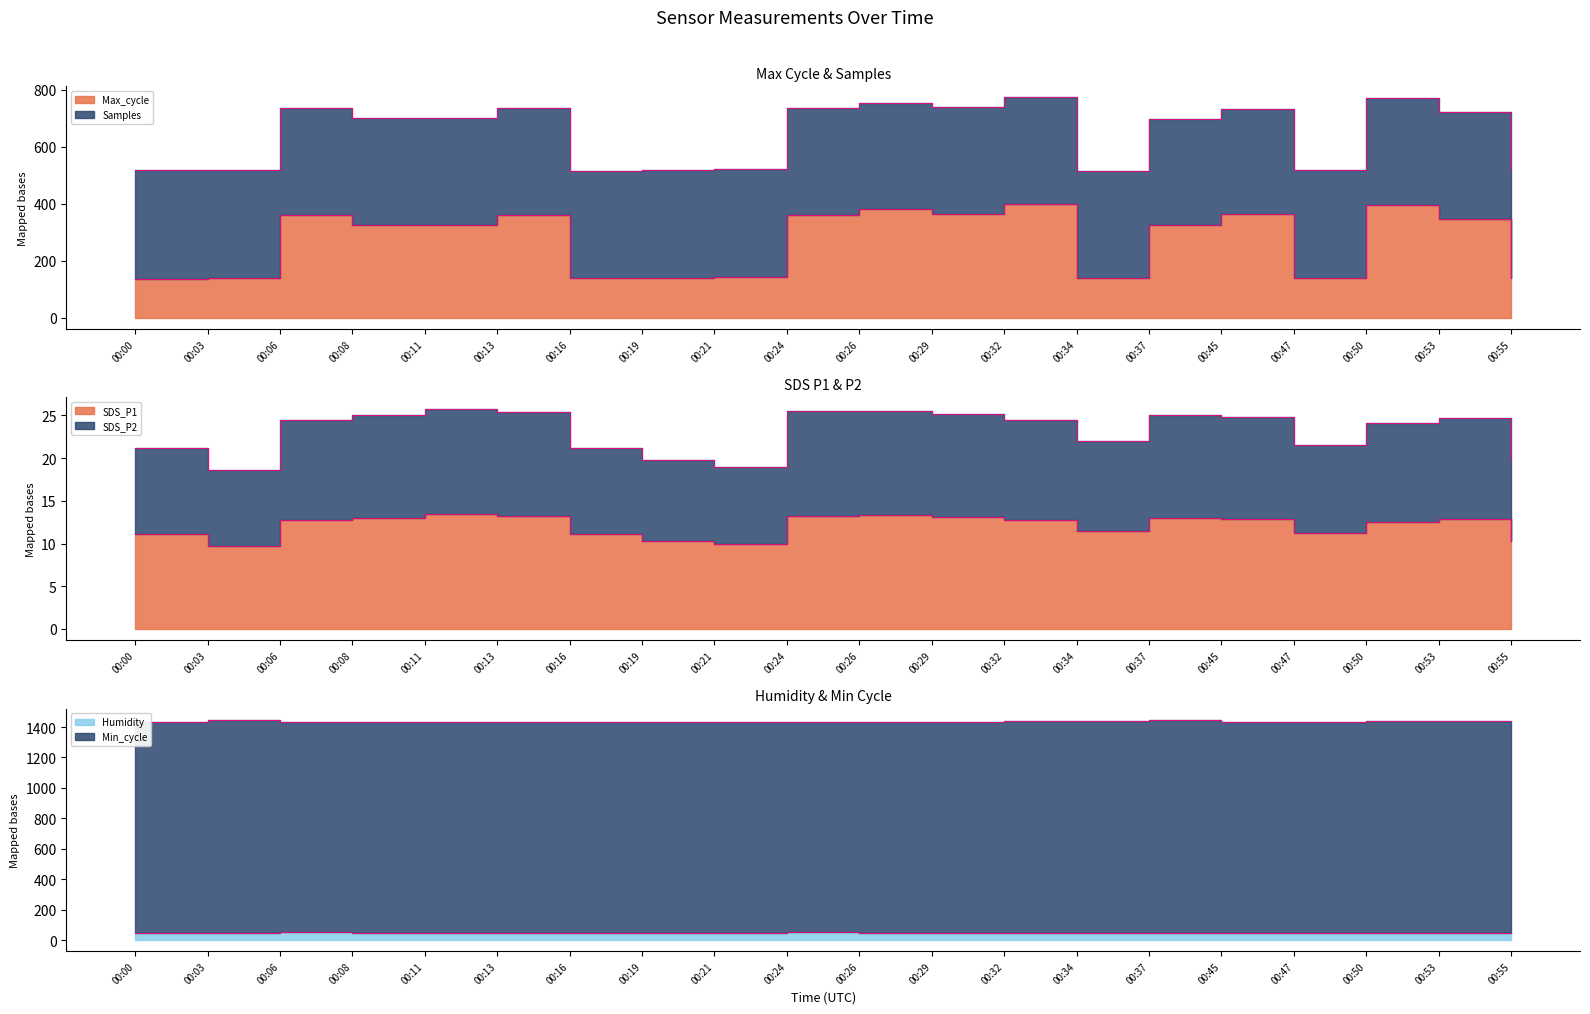

True or false: SDS_P2 and Min_cycle cross at least once.

False